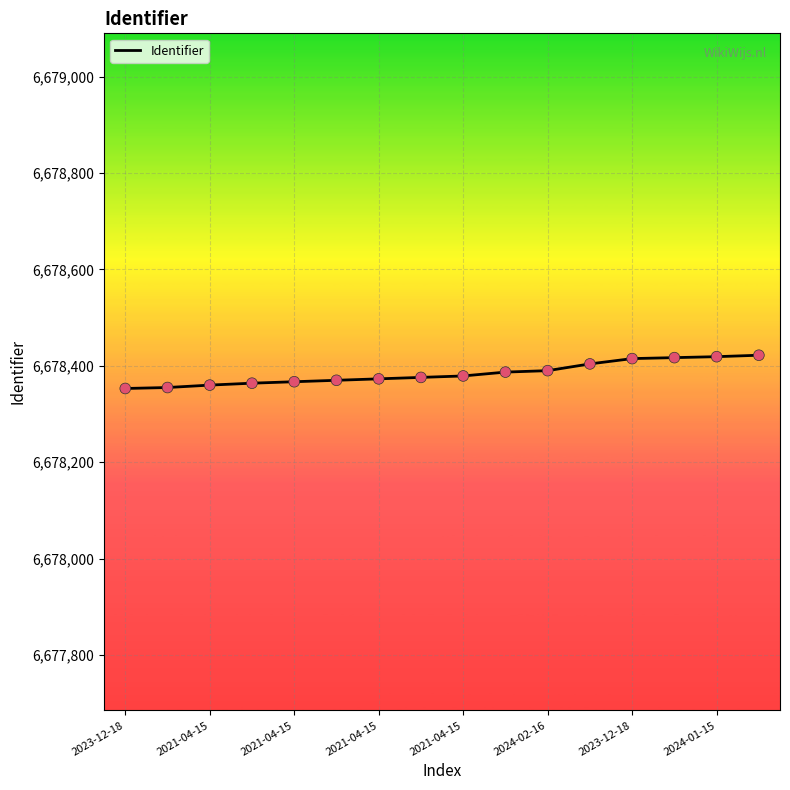

What is the greatest value displayed?

6678422